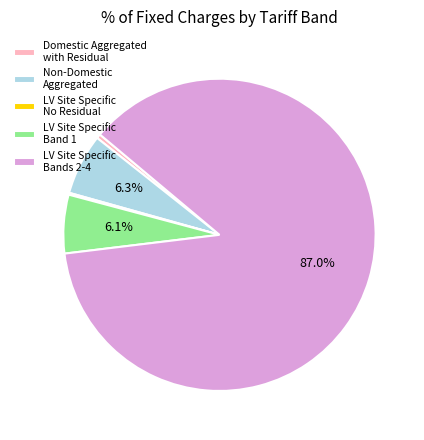

What is the largest slice in the pie chart?

LV Site Specific Bands 2-4